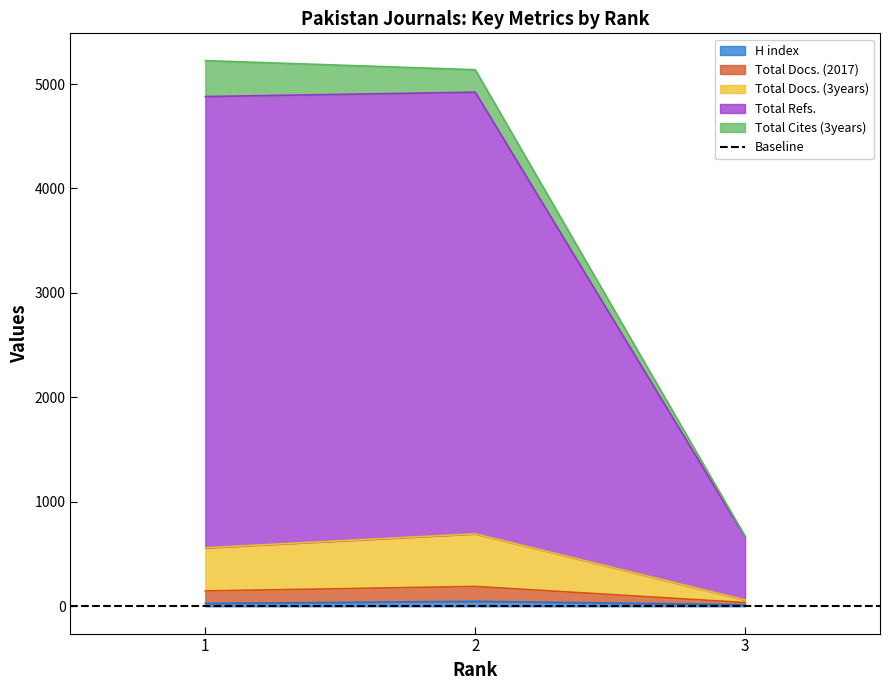

What is the difference between the second highest and minimum values in the Total Docs. (3years) series?

111